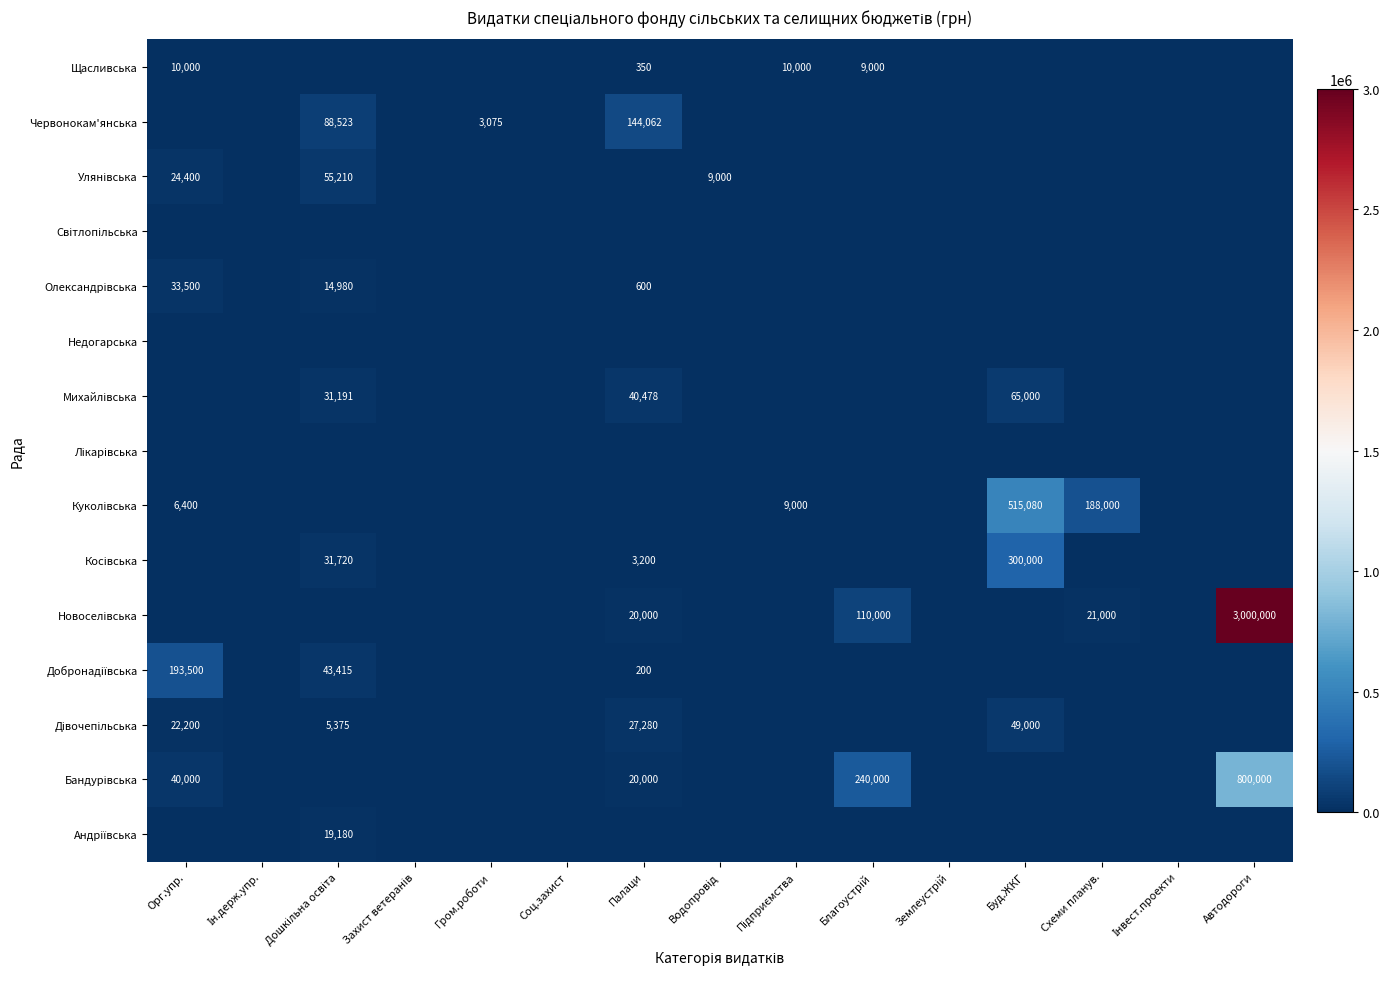

The Щасливська series shows 350 at Палаци. True or false?

True